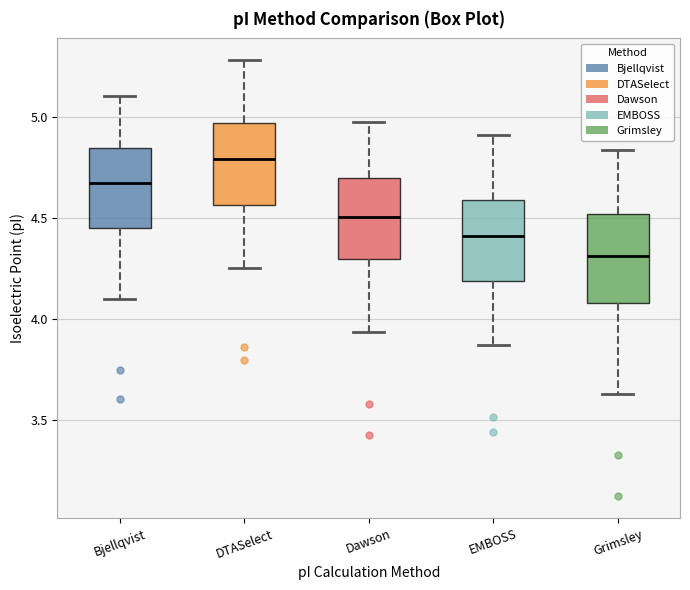

Reading left to right, read every box against the y-axis: the position of its median line, the range the box covers, and the ends of its whiskers. The values are not printed on the chart, so give them approximately, as read against the axis.

Bjellqvist: median 4.65, box 4.45 to 4.85, whiskers 4.10 to 5.10
DTASelect: median 4.80, box 4.55 to 4.95, whiskers 4.25 to 5.30
Dawson: median 4.50, box 4.30 to 4.70, whiskers 3.95 to 5.00
EMBOSS: median 4.40, box 4.20 to 4.60, whiskers 3.85 to 4.90
Grimsley: median 4.30, box 4.10 to 4.50, whiskers 3.65 to 4.85